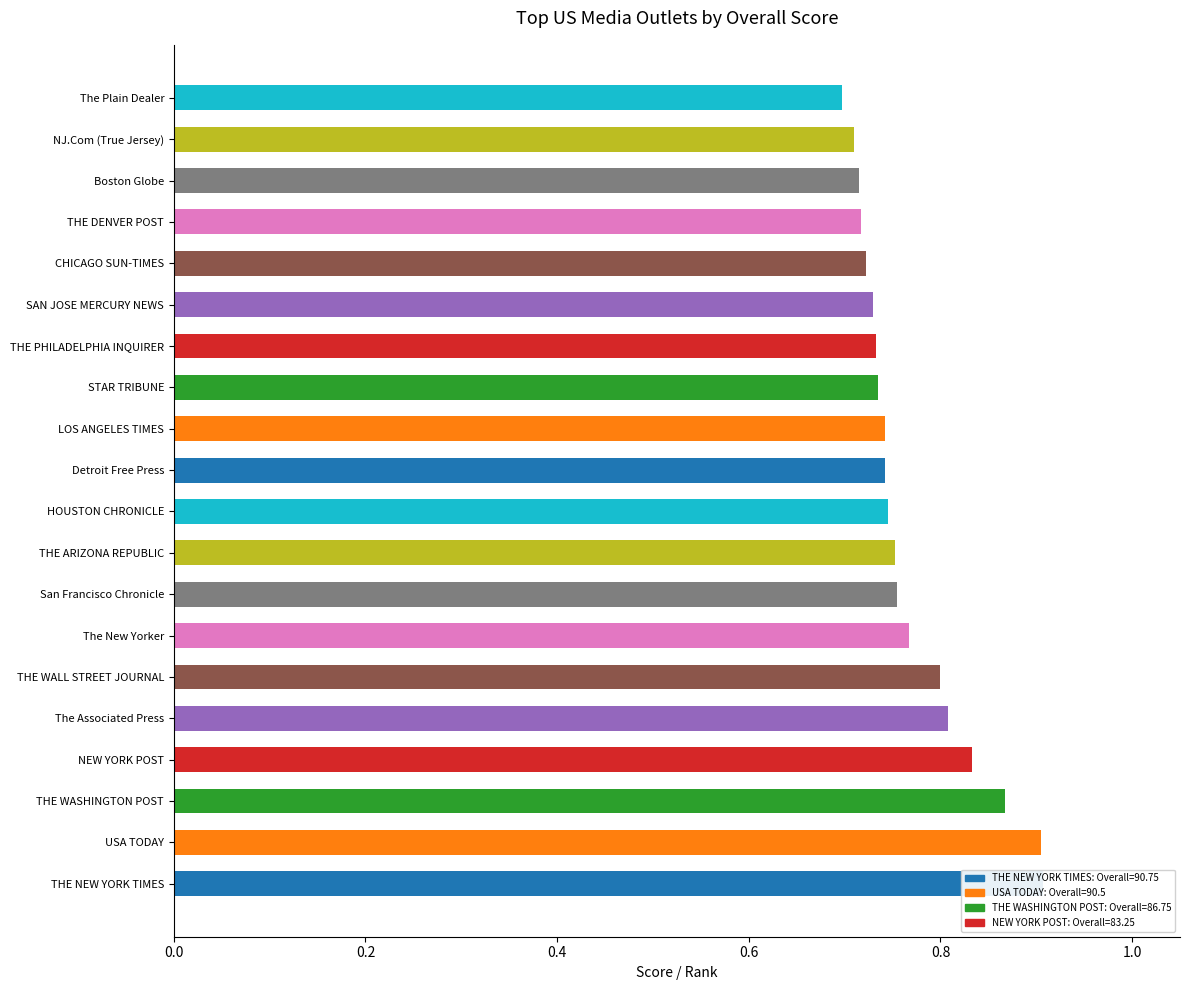

What position from the left is Detroit Free Press?

11